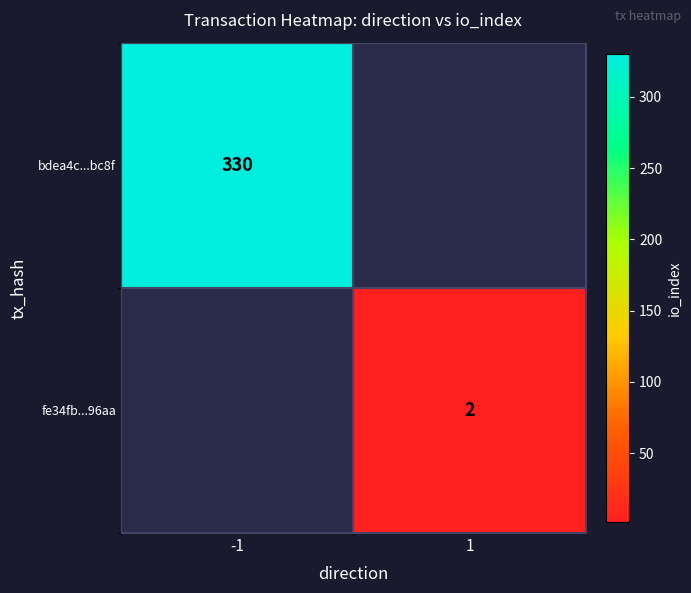

The fe34fb...96aa series shows 2 at 1. True or false?

True